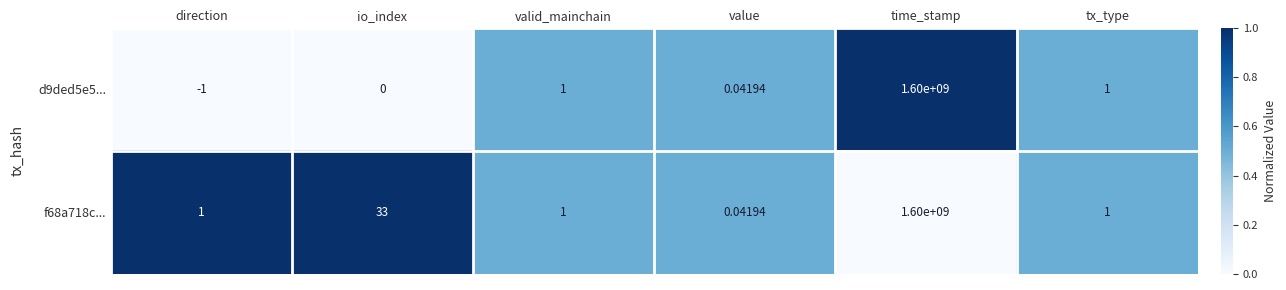

Which series changed the most between direction and time_stamp?

d9ded5e5...